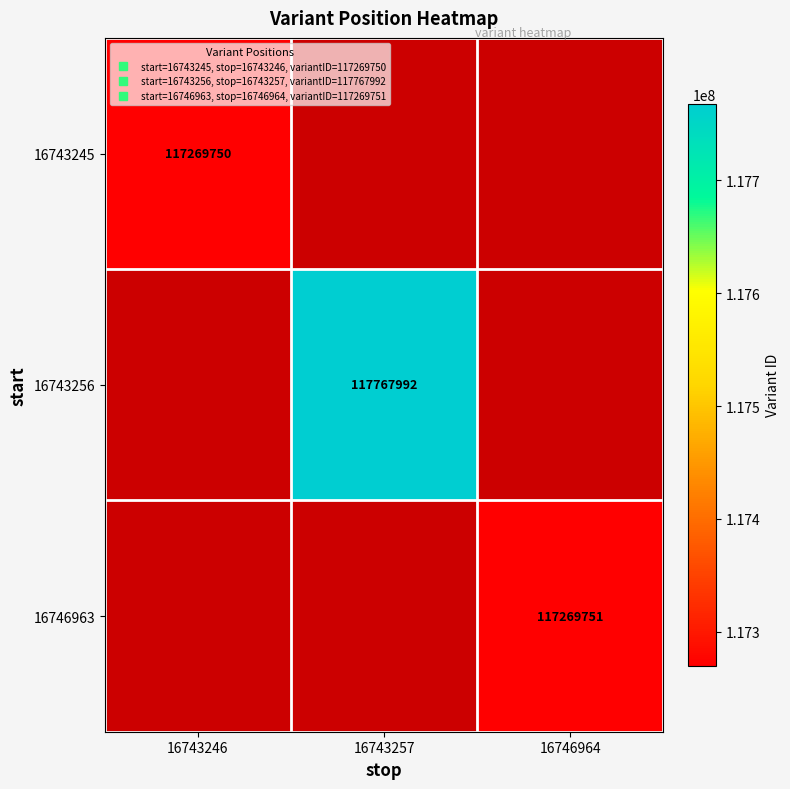

Is the value of 16743256 at 16743246 greater than the value of 16743245 at 16746964?

No